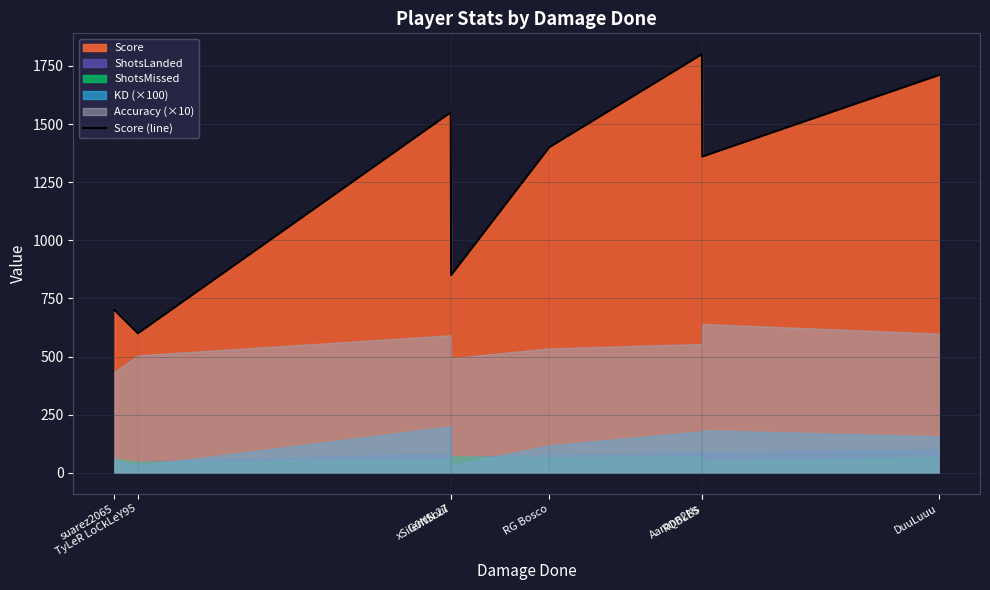

Count the number of values greater than 1400.

3